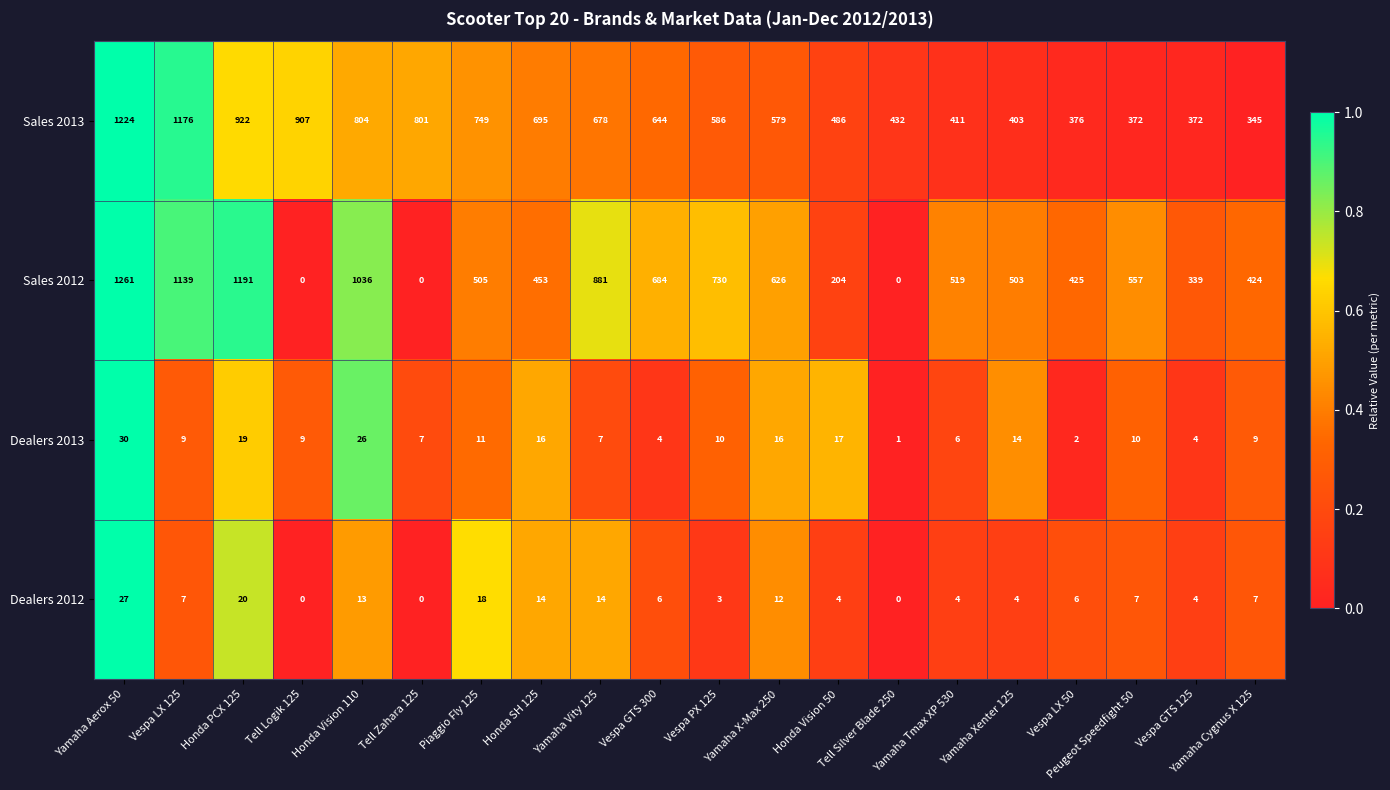

How many data points does each series have?

20